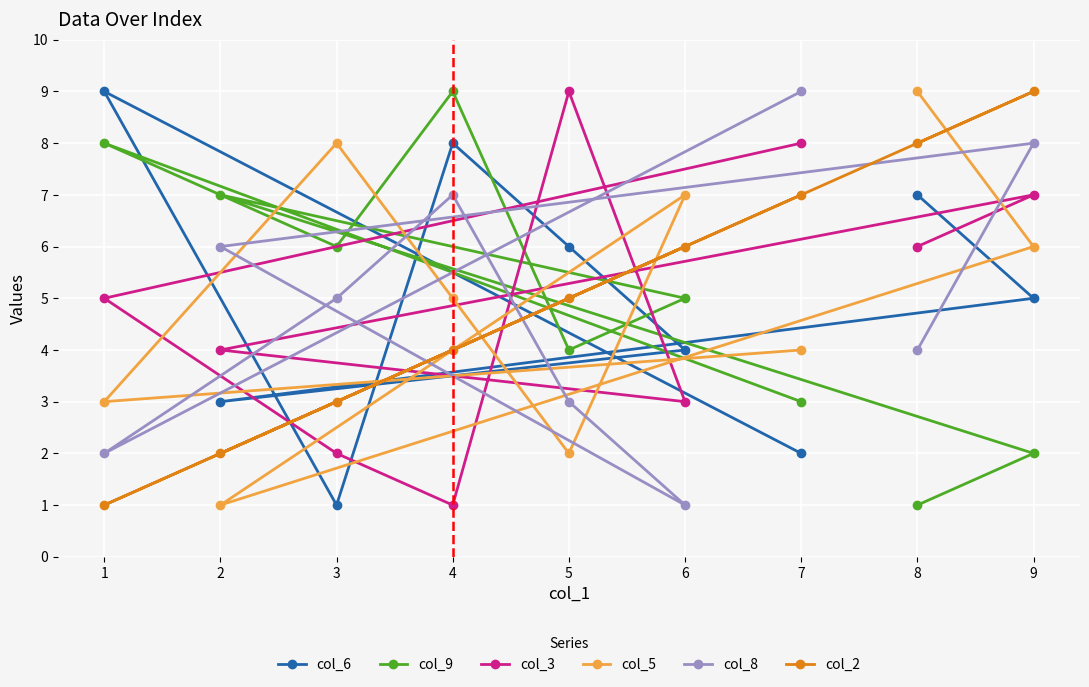

What is the difference between the highest and lowest values at 1?

8